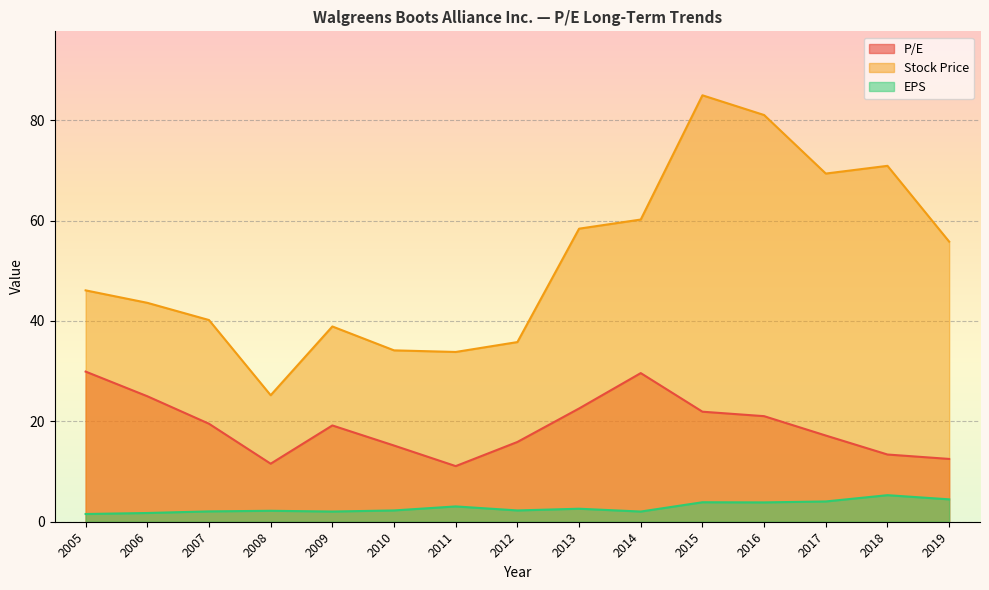

What is the average value of the Stock Price series?

51.9